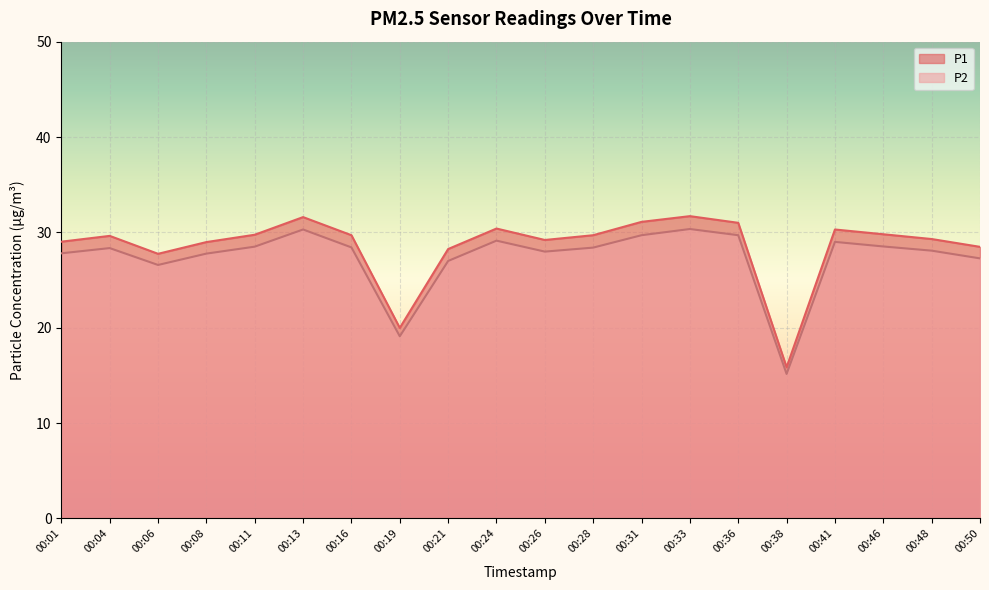

What is the minimum value shown in the chart?

15.2